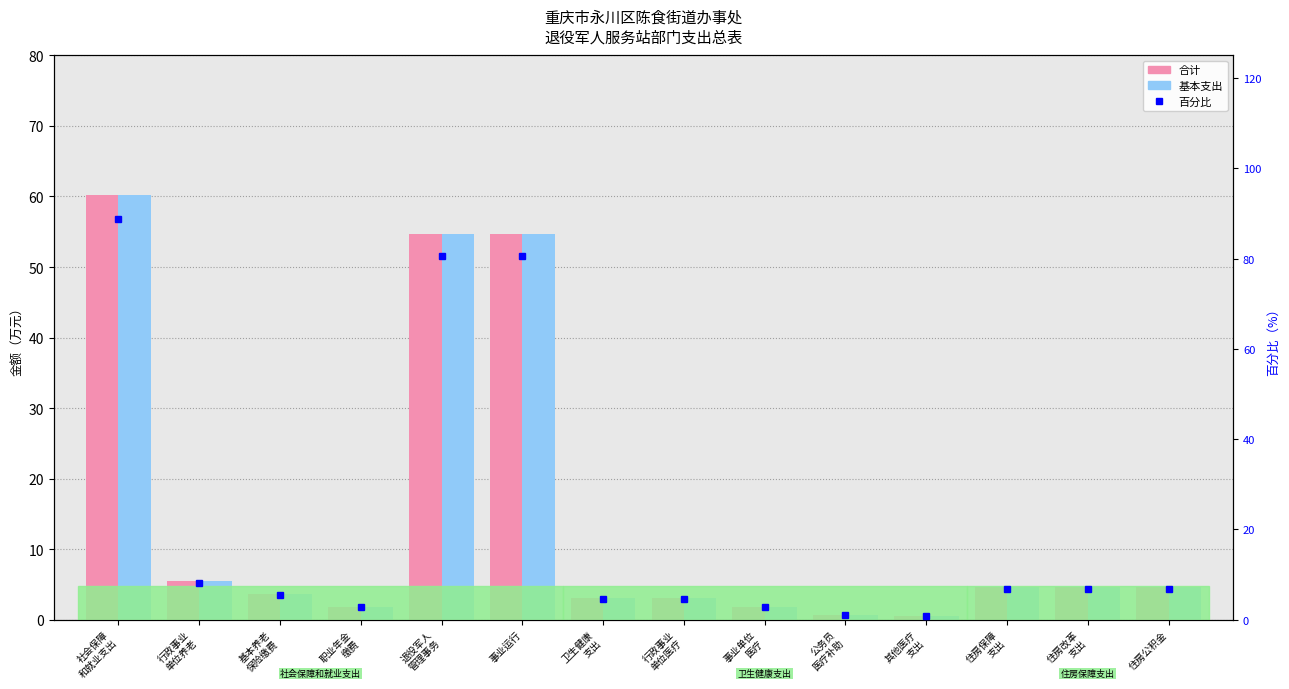

At which label does 合计 first exceed 4?

社会保障
和就业支出